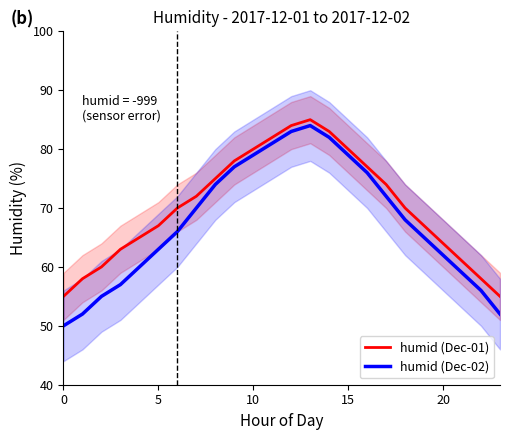

True or false: humid (Dec-01) has a value of 85 at 13.

True